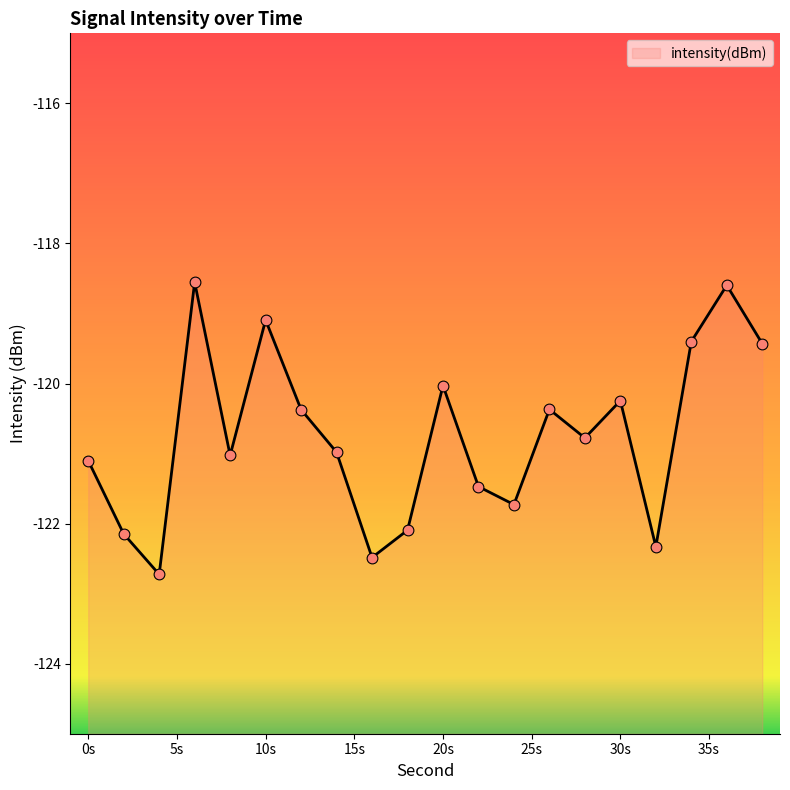

What is the change in value from 4 to 20?

+2.7